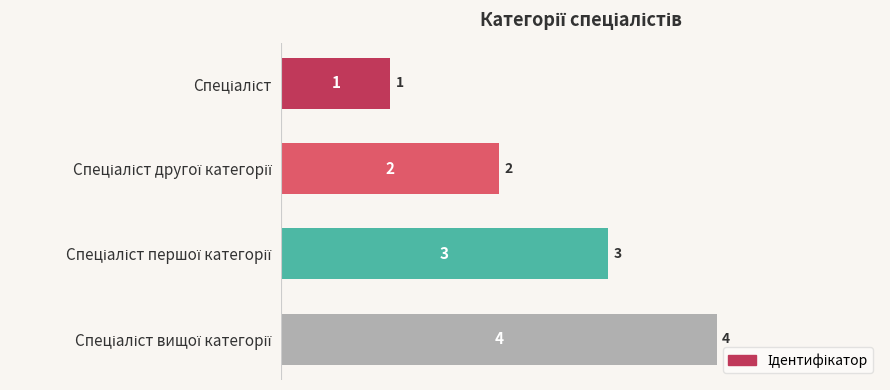

What is the value of the 1st bar from the top?

1